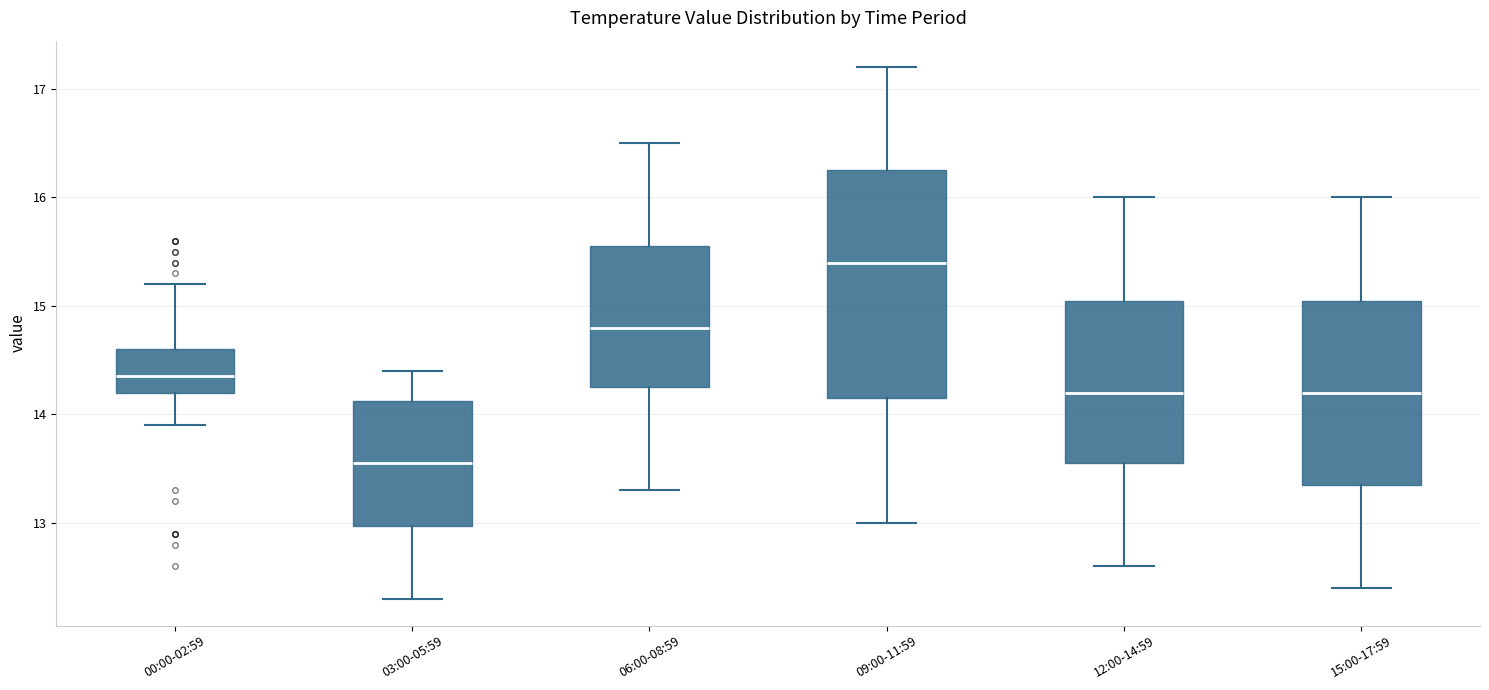

Where does the median line of the box for 12:00-14:59 sit on the y-axis? The values are not printed on the chart, so give them approximately, as read against the axis.

14.2